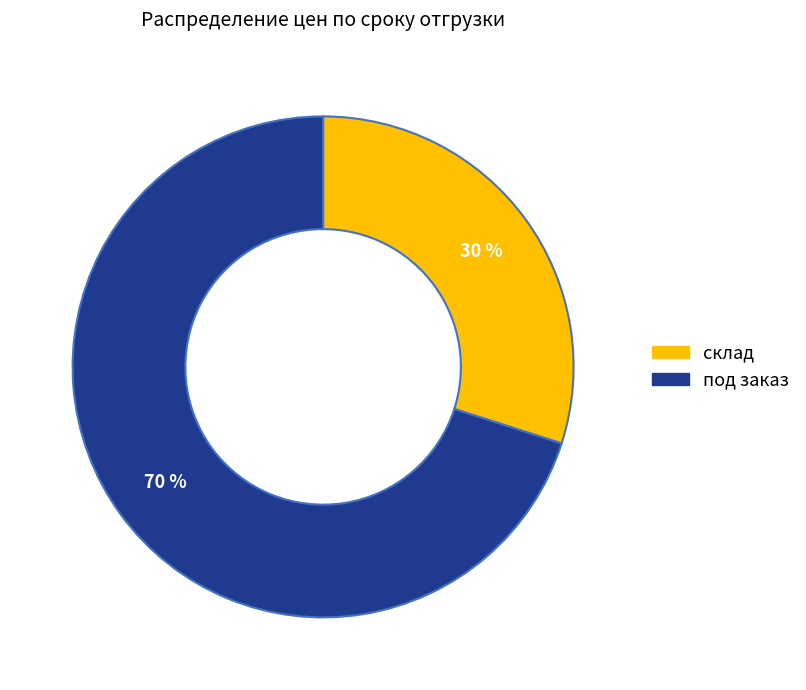

Rank the categories by value from lowest to highest.

склад, под заказ